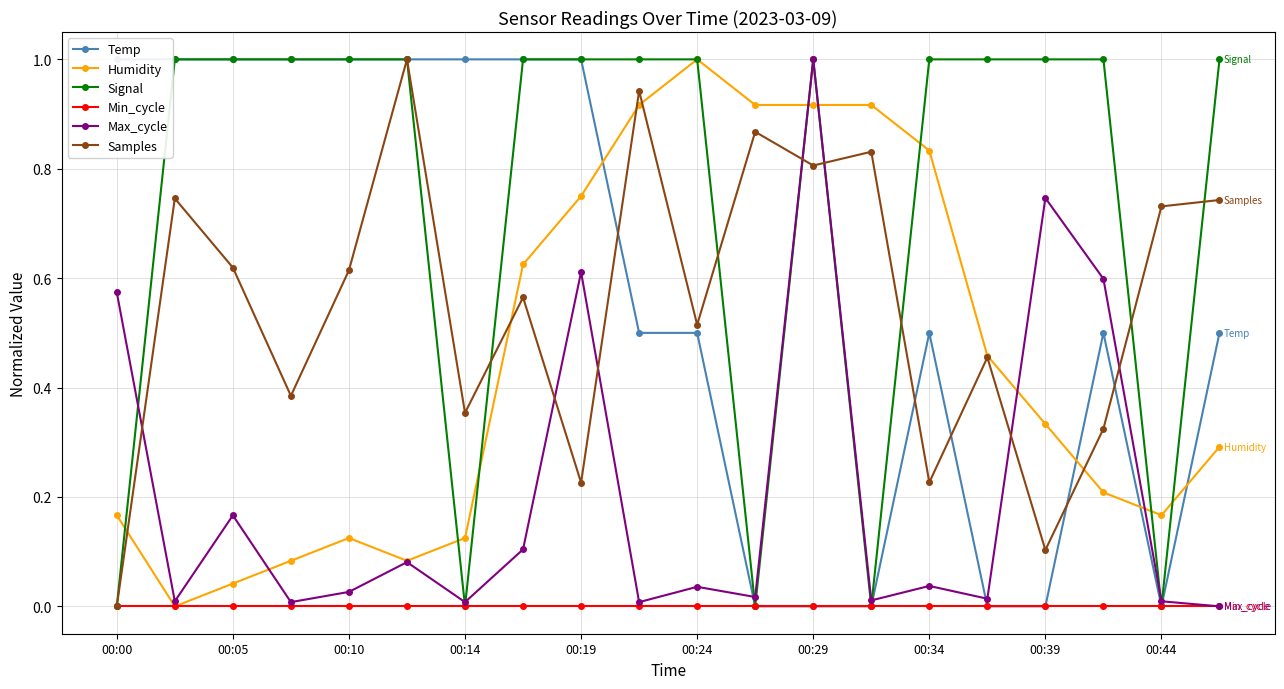

What is the maximum value for Samples?

1.0